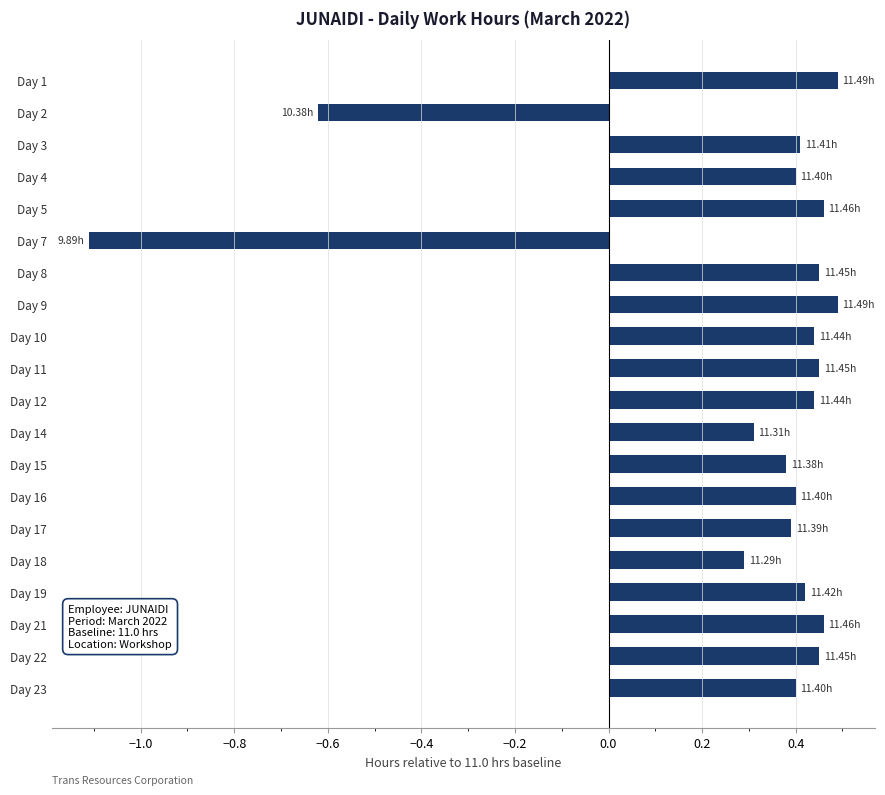

Which label corresponds to the smallest value in the chart?

Day 7